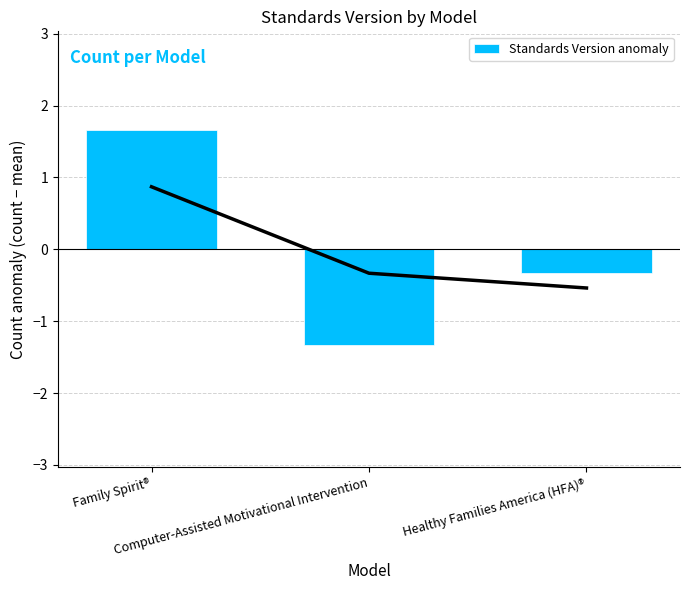

What is the sum of the values at Healthy Families America (HFA)® and Computer-Assisted Motivational Intervention?

-1.7